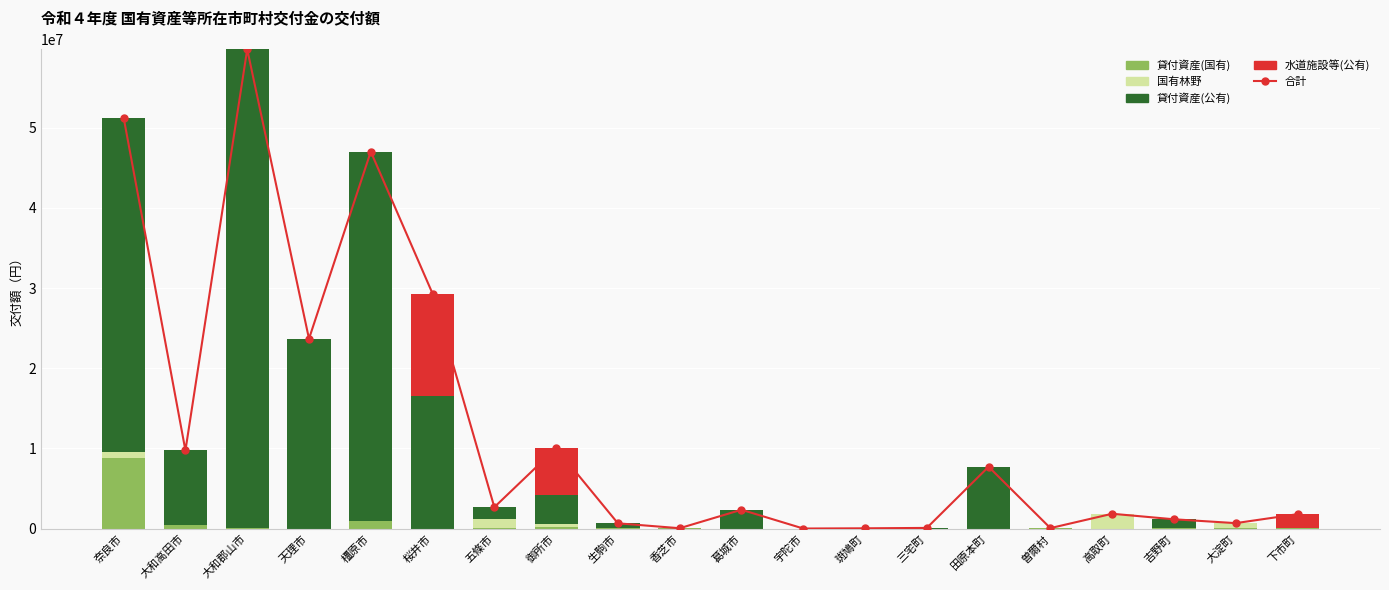

What is the spread (max minus min) of values at 桜井市?

29305400